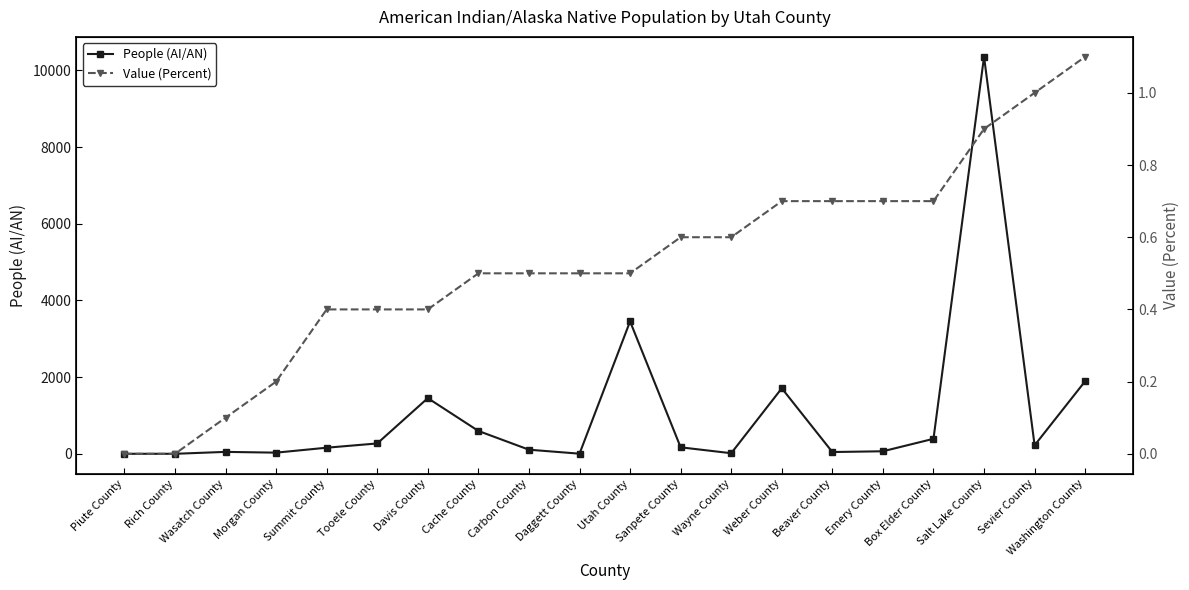

What are all the series names shown in the legend?

People (AI/AN), Value (Percent)